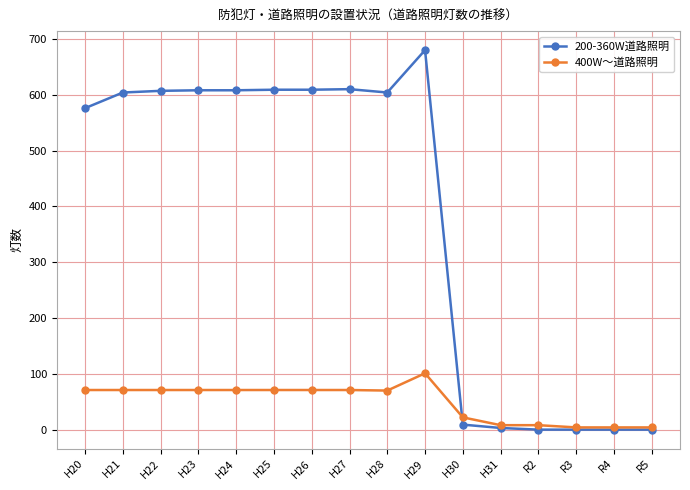

List the series in order of their overall mean, highest first.

200-360W道路照明, 400W～道路照明